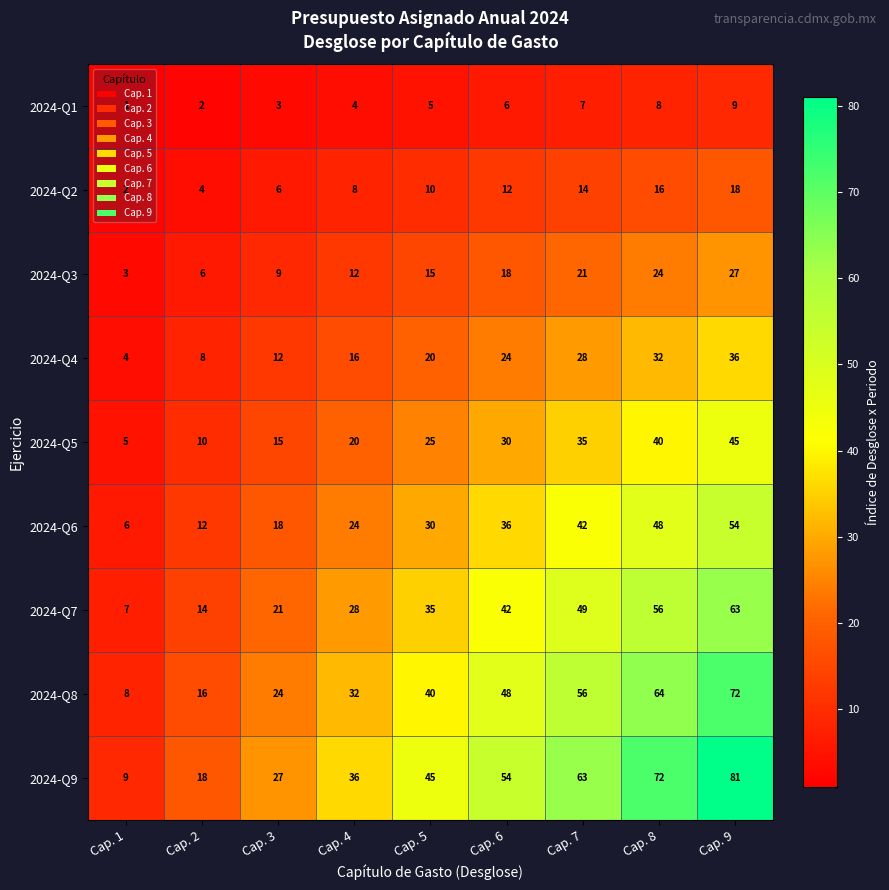

What is the difference between the highest and lowest values at Cap. 2?

16